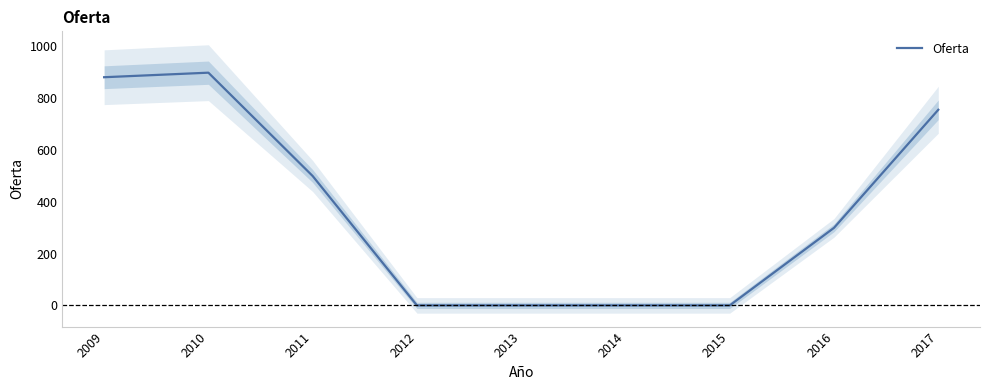

Which label corresponds to the smallest value in the chart?

2012